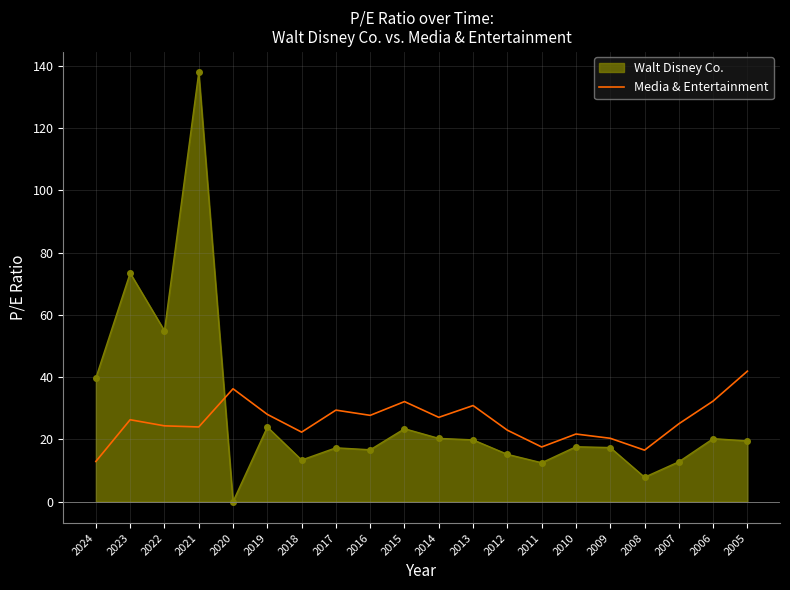

The Walt Disney Co. series shows 0.0 at 2020. True or false?

True